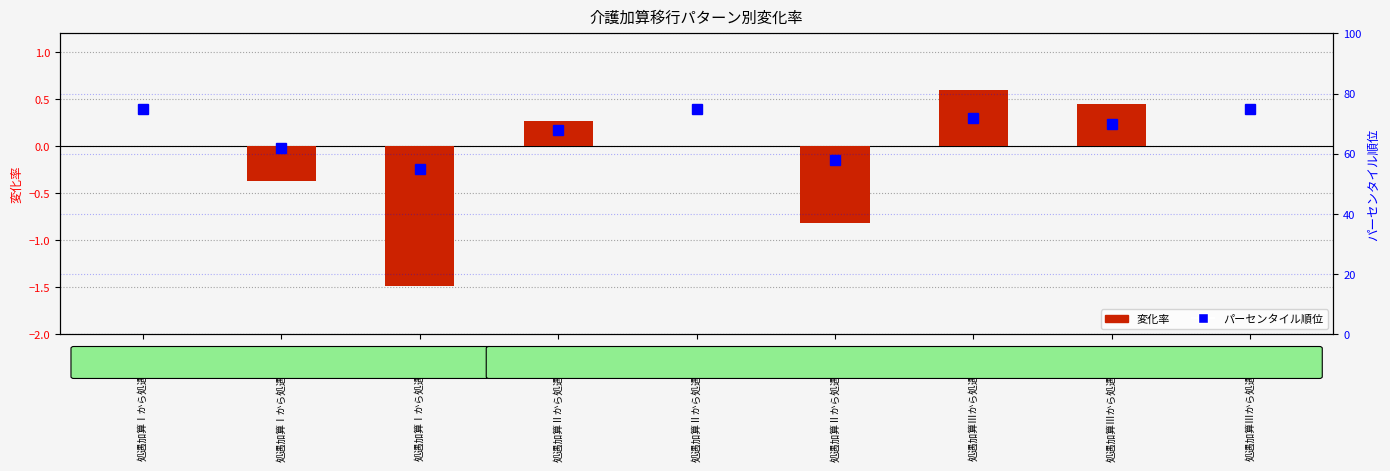

Rank the series by their average value, from highest to lowest.

パーセンタイル順位, 変化率 (訪問介護)